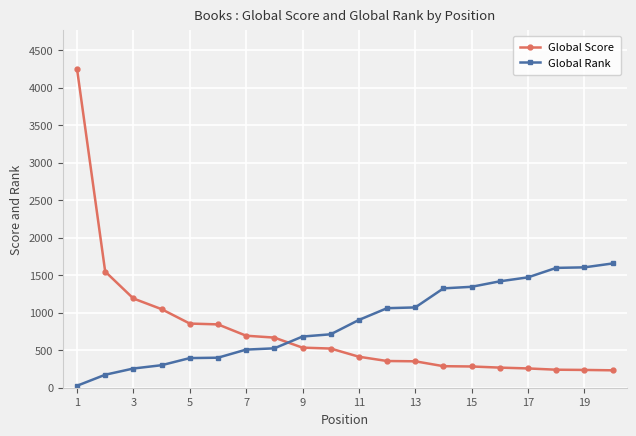

Which series has the largest total across all categories?

Global Rank